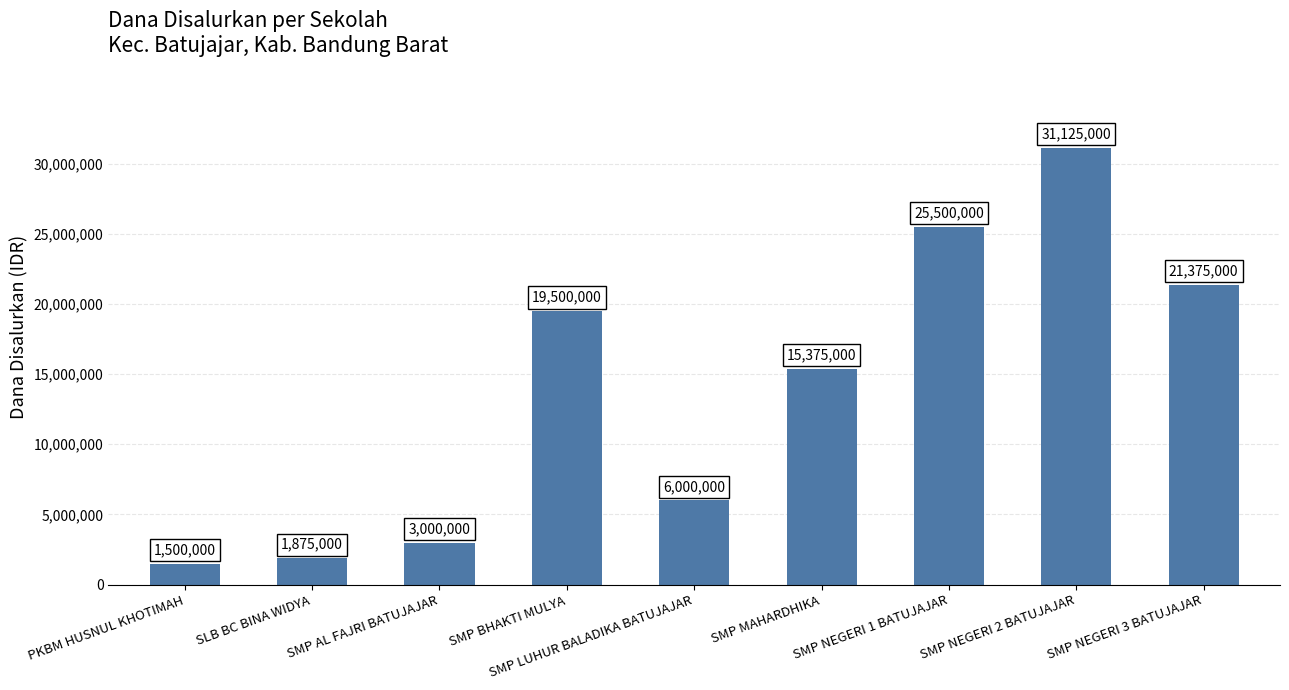

What position from the right is SMP NEGERI 2 BATUJAJAR?

2